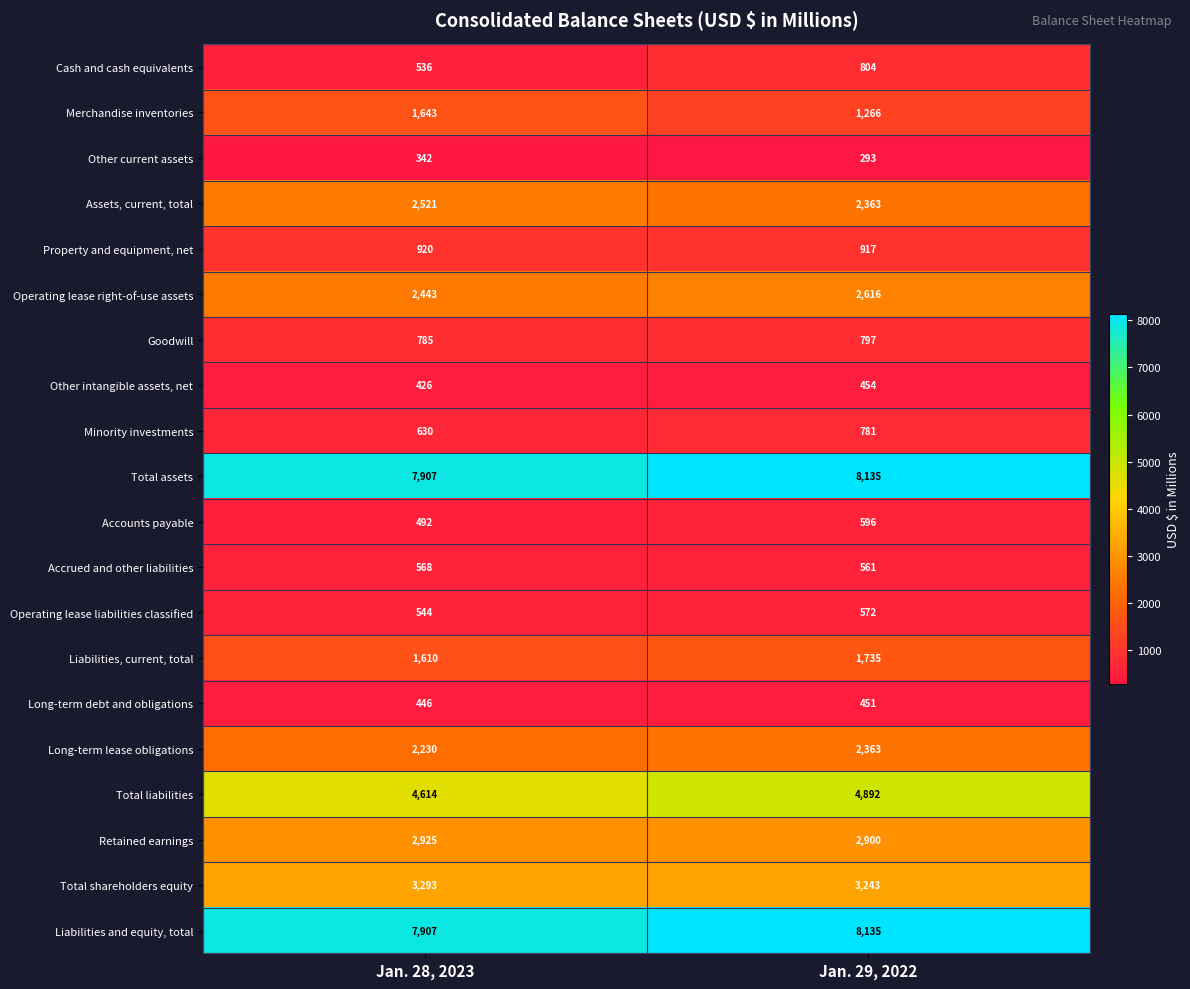

What is the difference between the highest and lowest values at Jan. 28, 2023?

7565